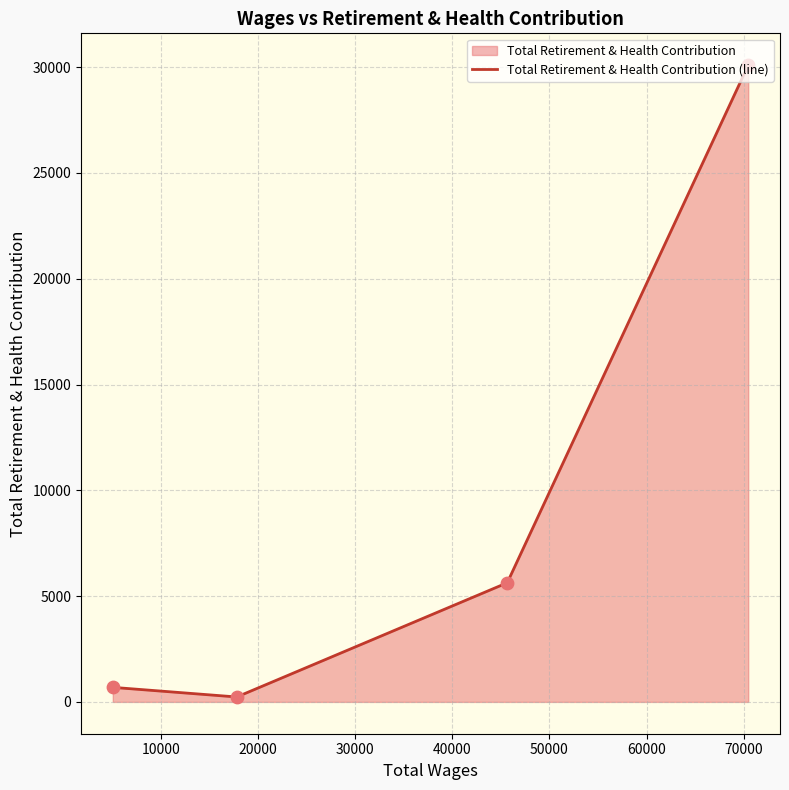

What is the sum of all values?

36643